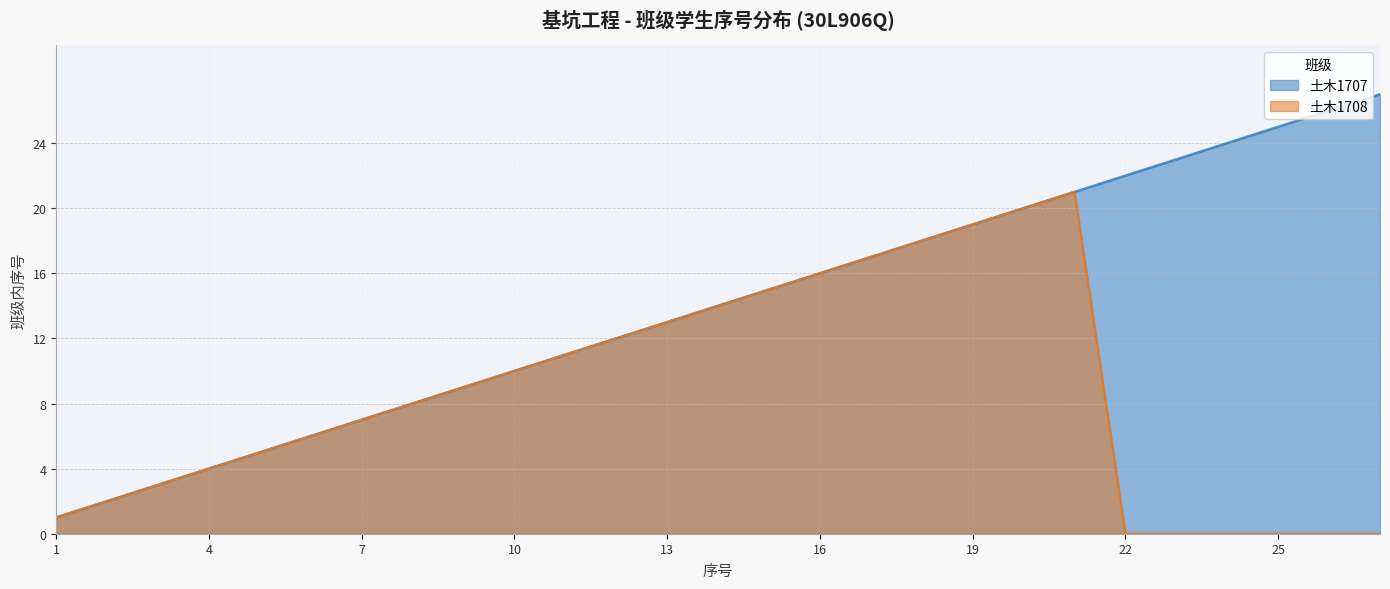

What are all the series names shown in the legend?

土木1707, 土木1708